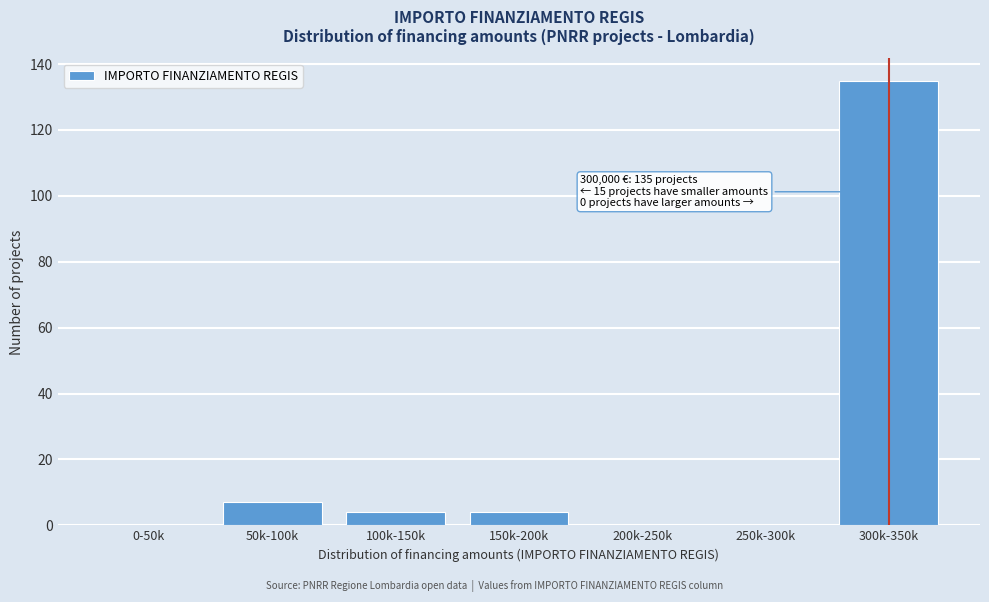

Reading right to left, transcribe all the data shown in this chart.

300k-350k=135	250k-300k=0	200k-250k=0	150k-200k=4	100k-150k=4	50k-100k=7	0-50k=0